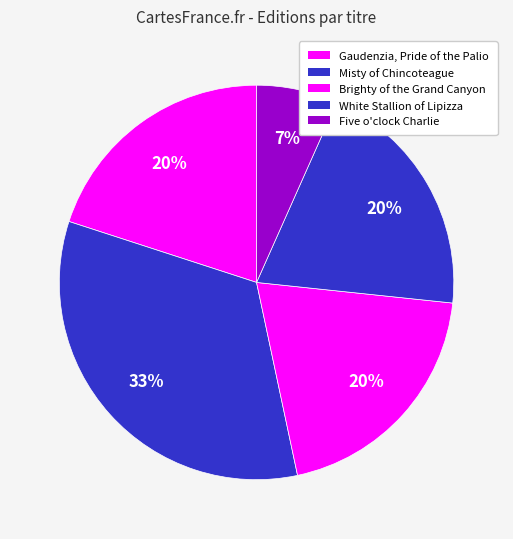

Approximately how many times larger is the value at White Stallion of Lipizza compared to Brighty of the Grand Canyon?

1.0